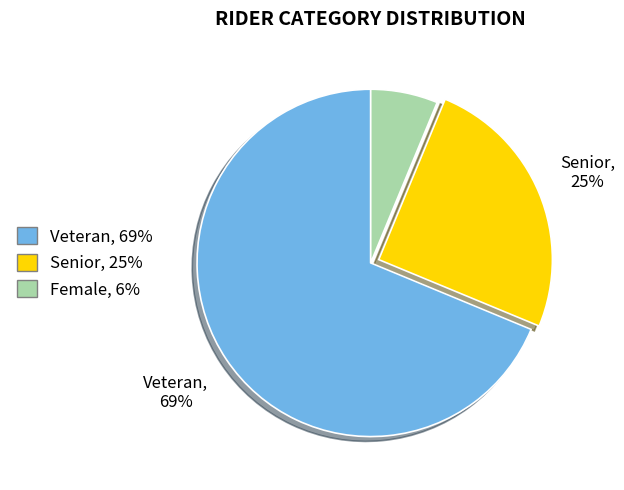

Count the number of slices in the pie.

3